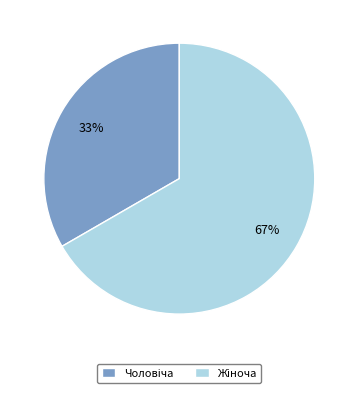

Does any single category account for the majority?

Yes